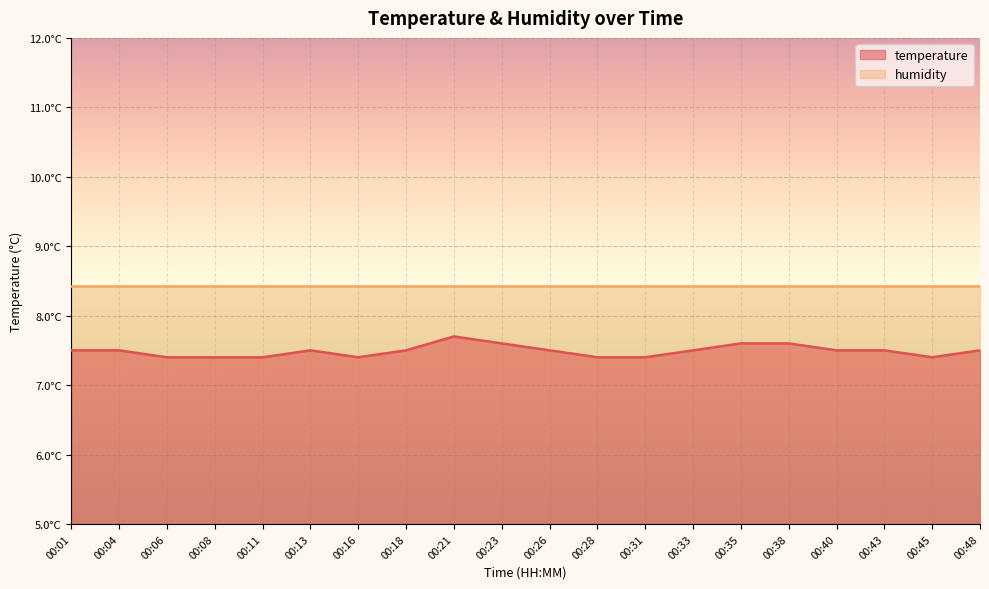

What is the sum of the values at 00:01 and 00:43?

15.0